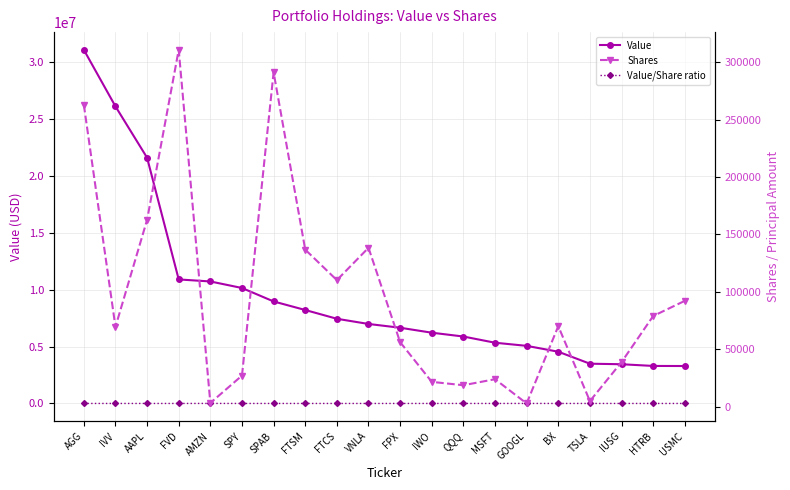

Is the value of Shares at SPAB greater than the value of Value at FTSM?

No